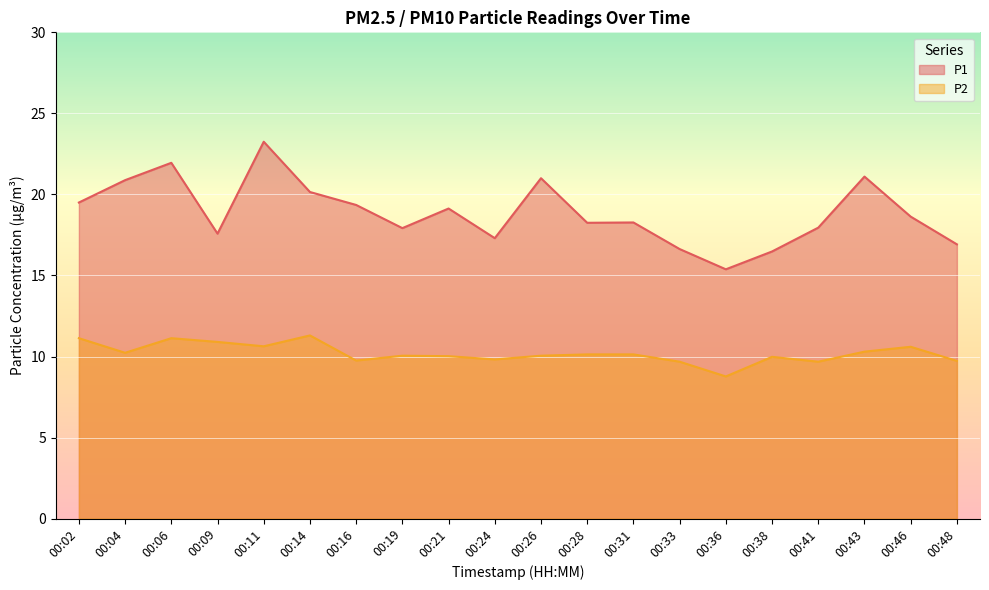

Which category has the highest value in the P1 series?

00:11